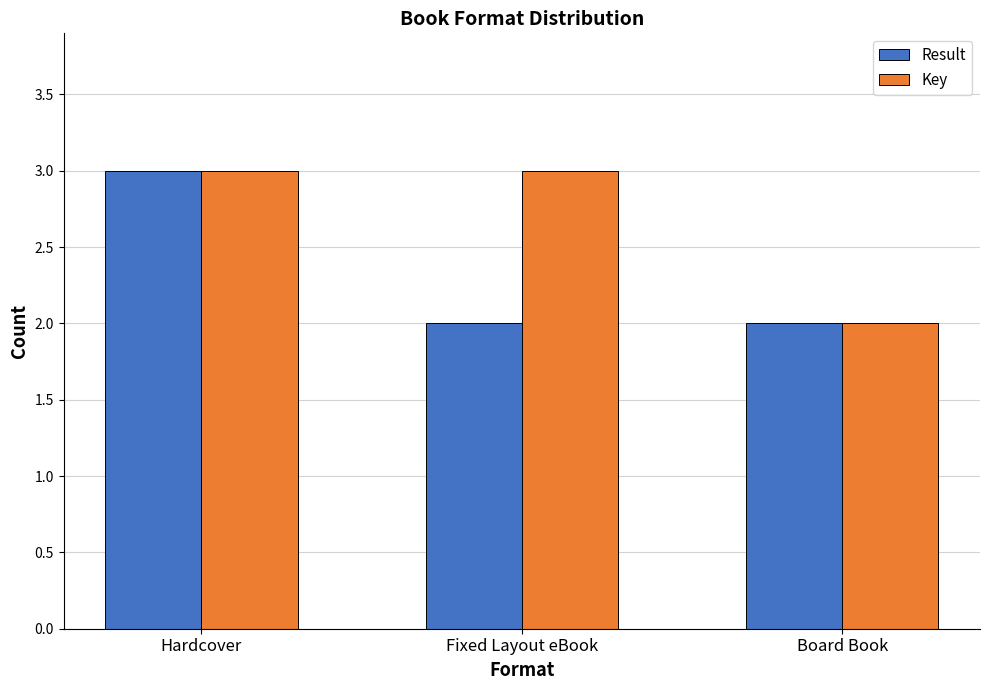

What is the greatest value displayed?

3